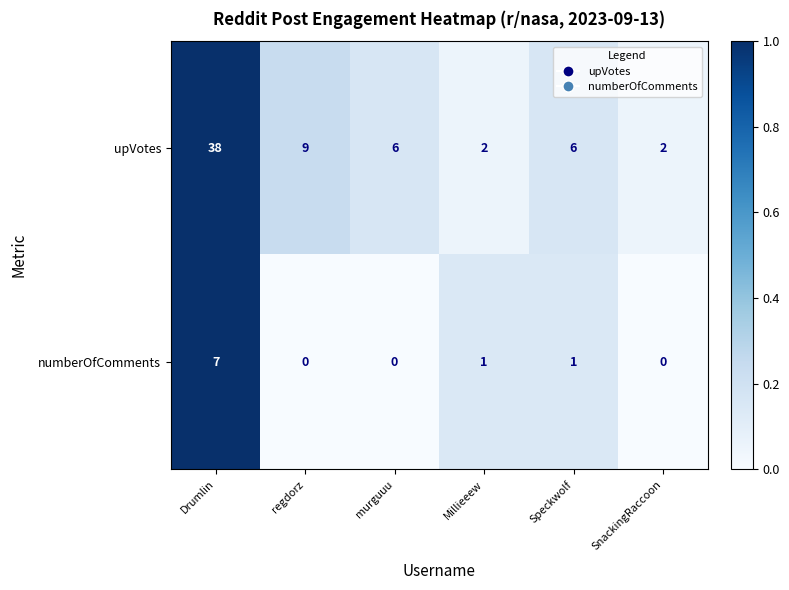

What is the difference between the maximum and second lowest values in the upVotes series?

36